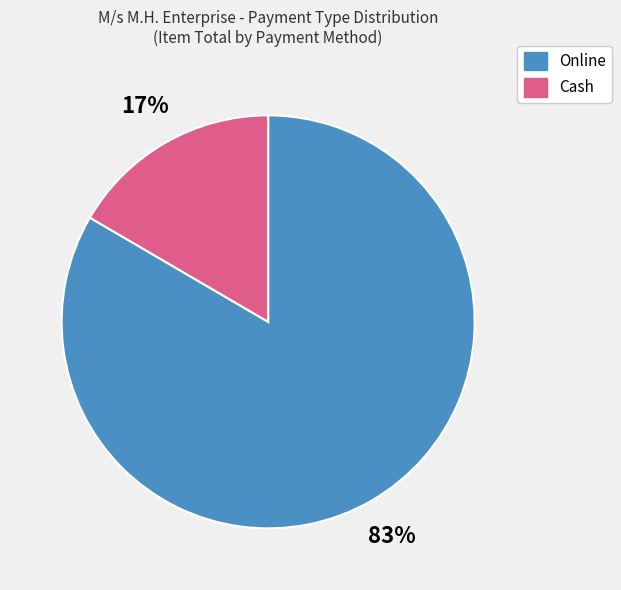

To the nearest percent, what is the average slice percentage?

50%